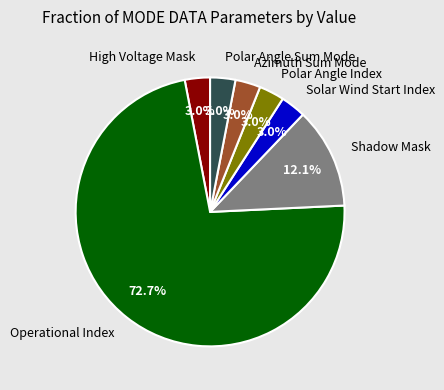

Which slice is the largest?

Operational Index